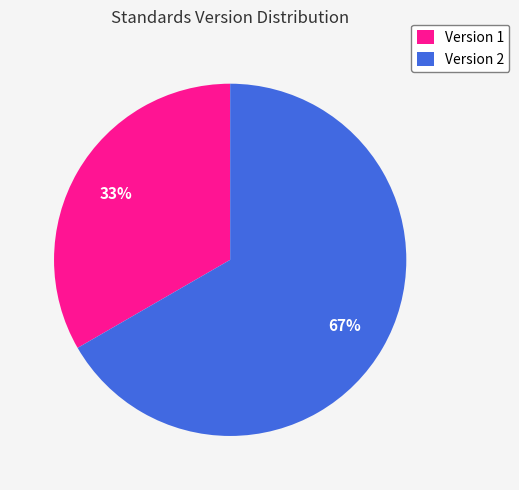

Does Version 2 represent more than half of the total?

Yes